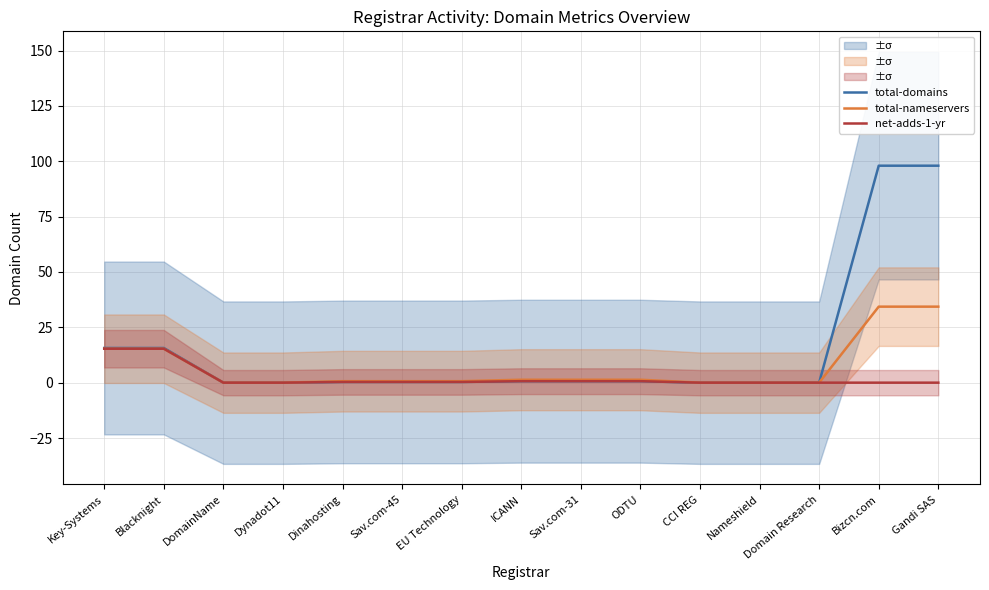

Between Sav.com-31 and Key-Systems, which is larger?

Key-Systems